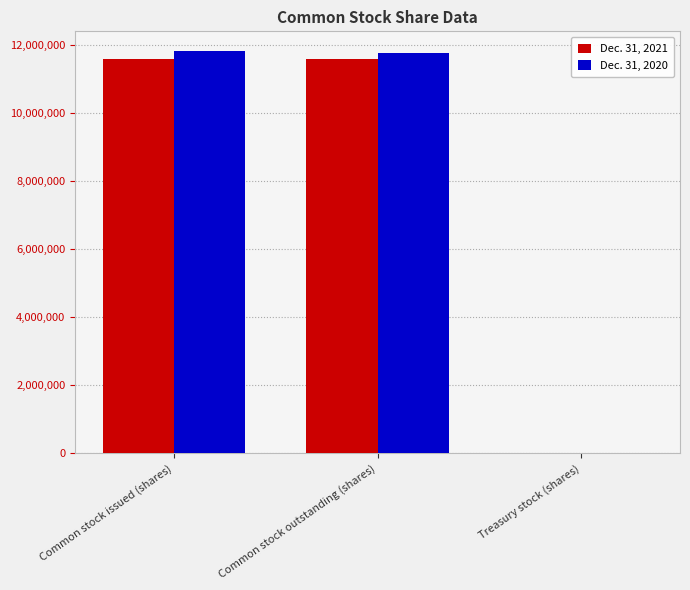

True or false: Dec. 31, 2021 has a value of 11593000 at Common stock outstanding (shares).

True